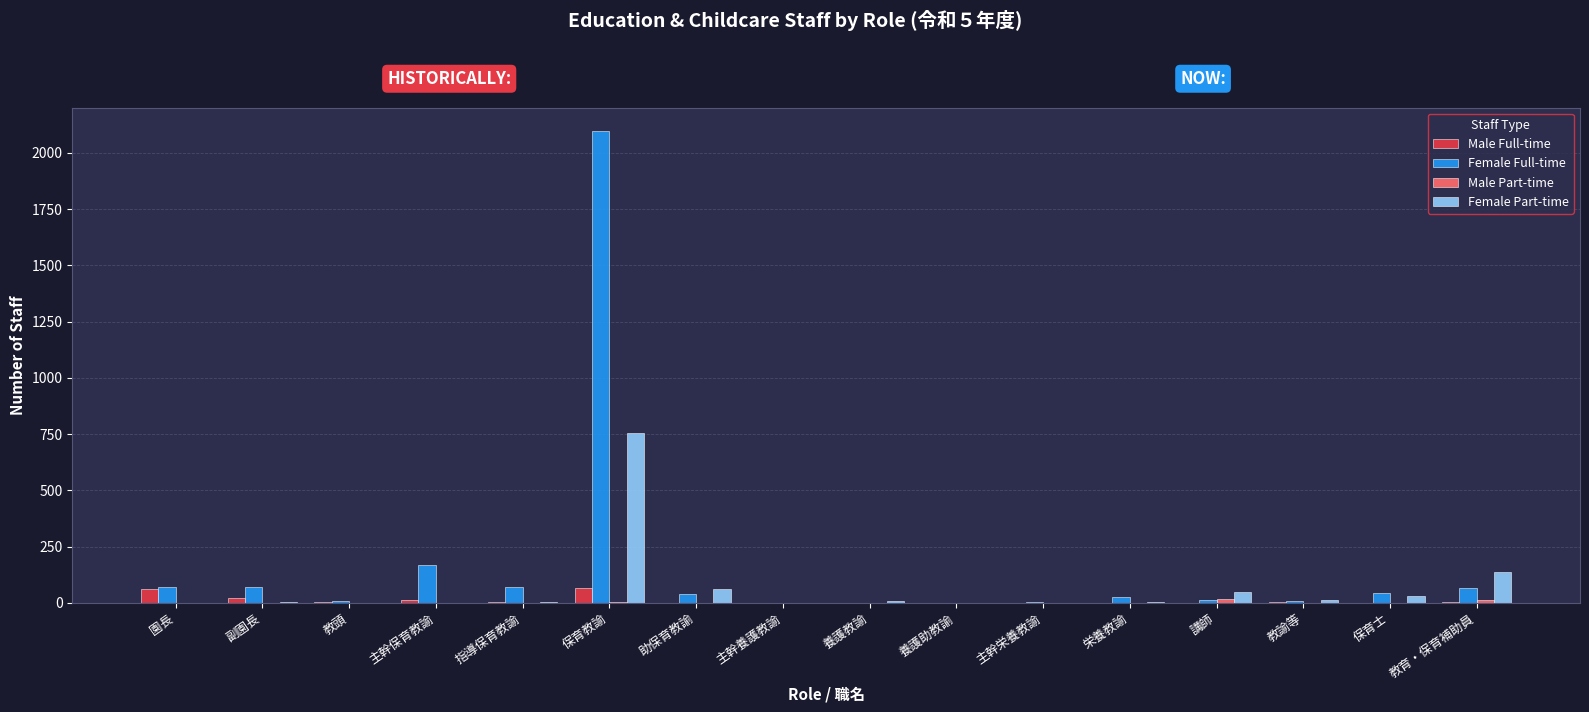

Between 保育教諭 and 教育・保育補助員, which series saw the biggest shift?

Female Full-time